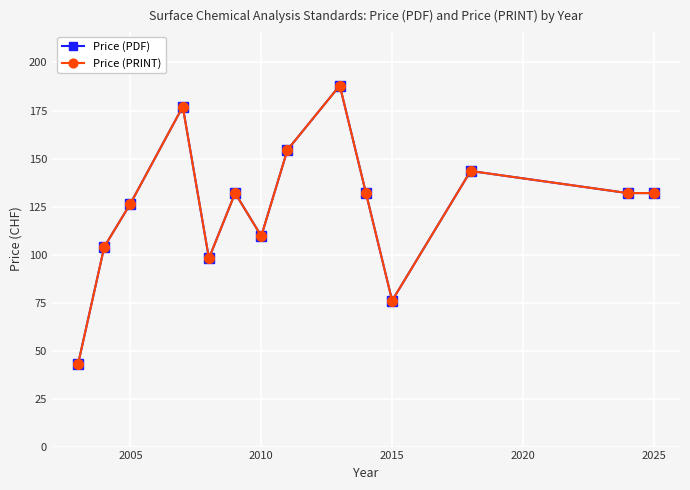

How many interior local valleys does the Price (PDF) series have?

3